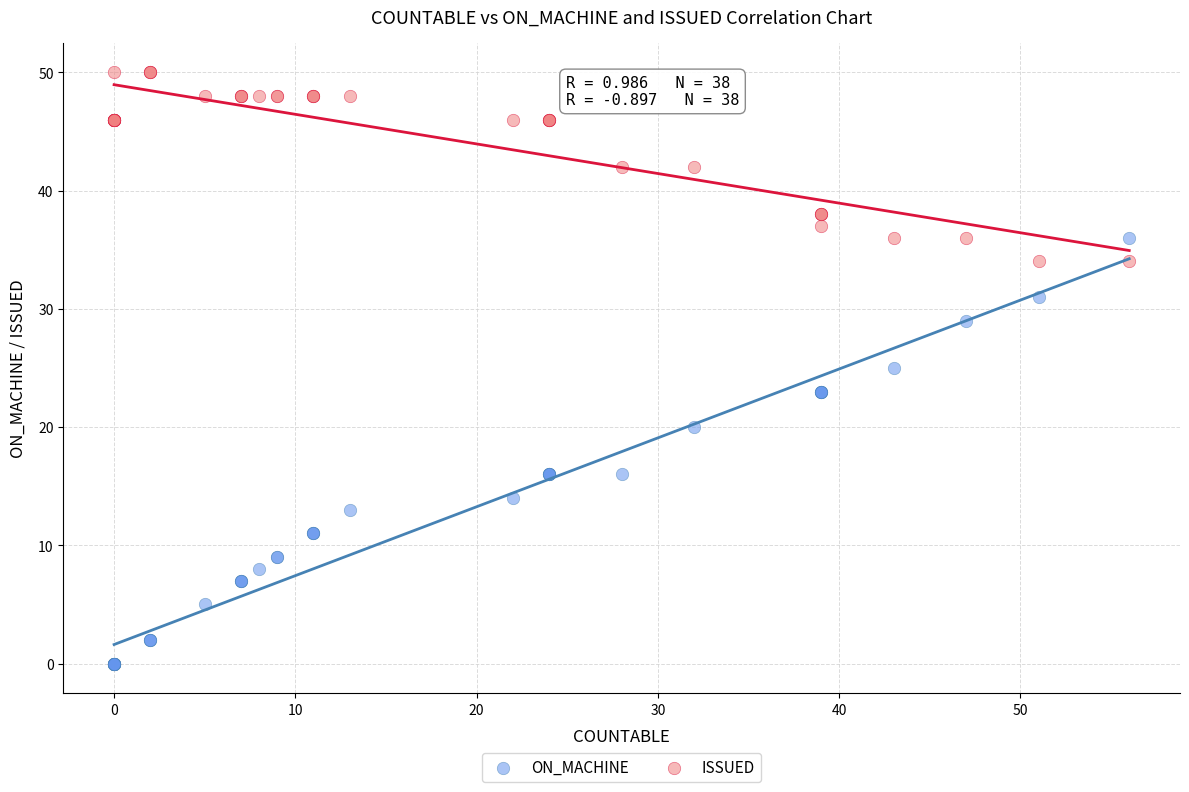

Which series reaches the maximum Y coordinate?

ISSUED